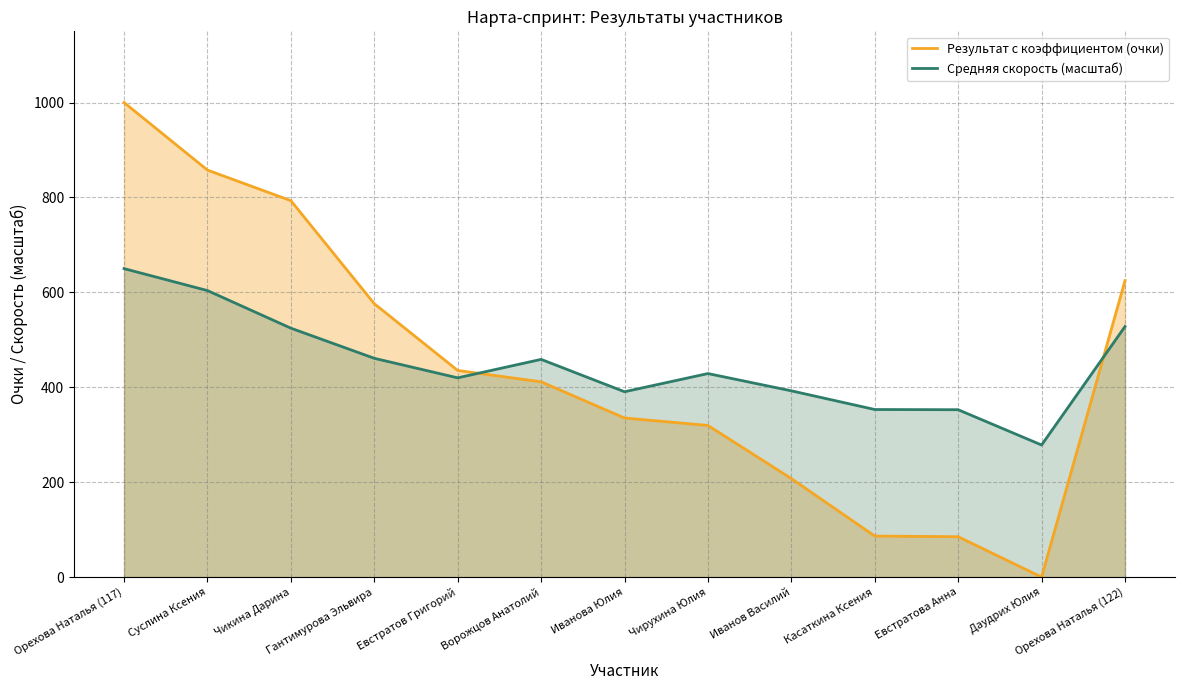

What position from the right is Чикина Дарина?

11